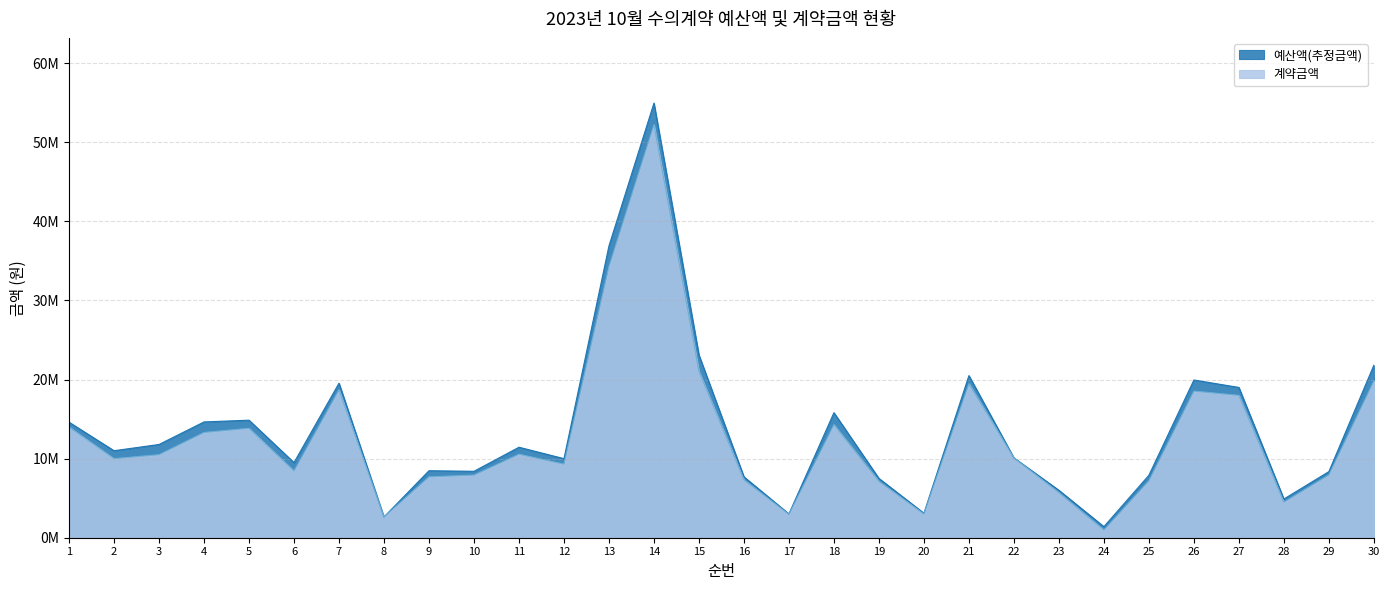

At which category is the sum across all series the highest?

14